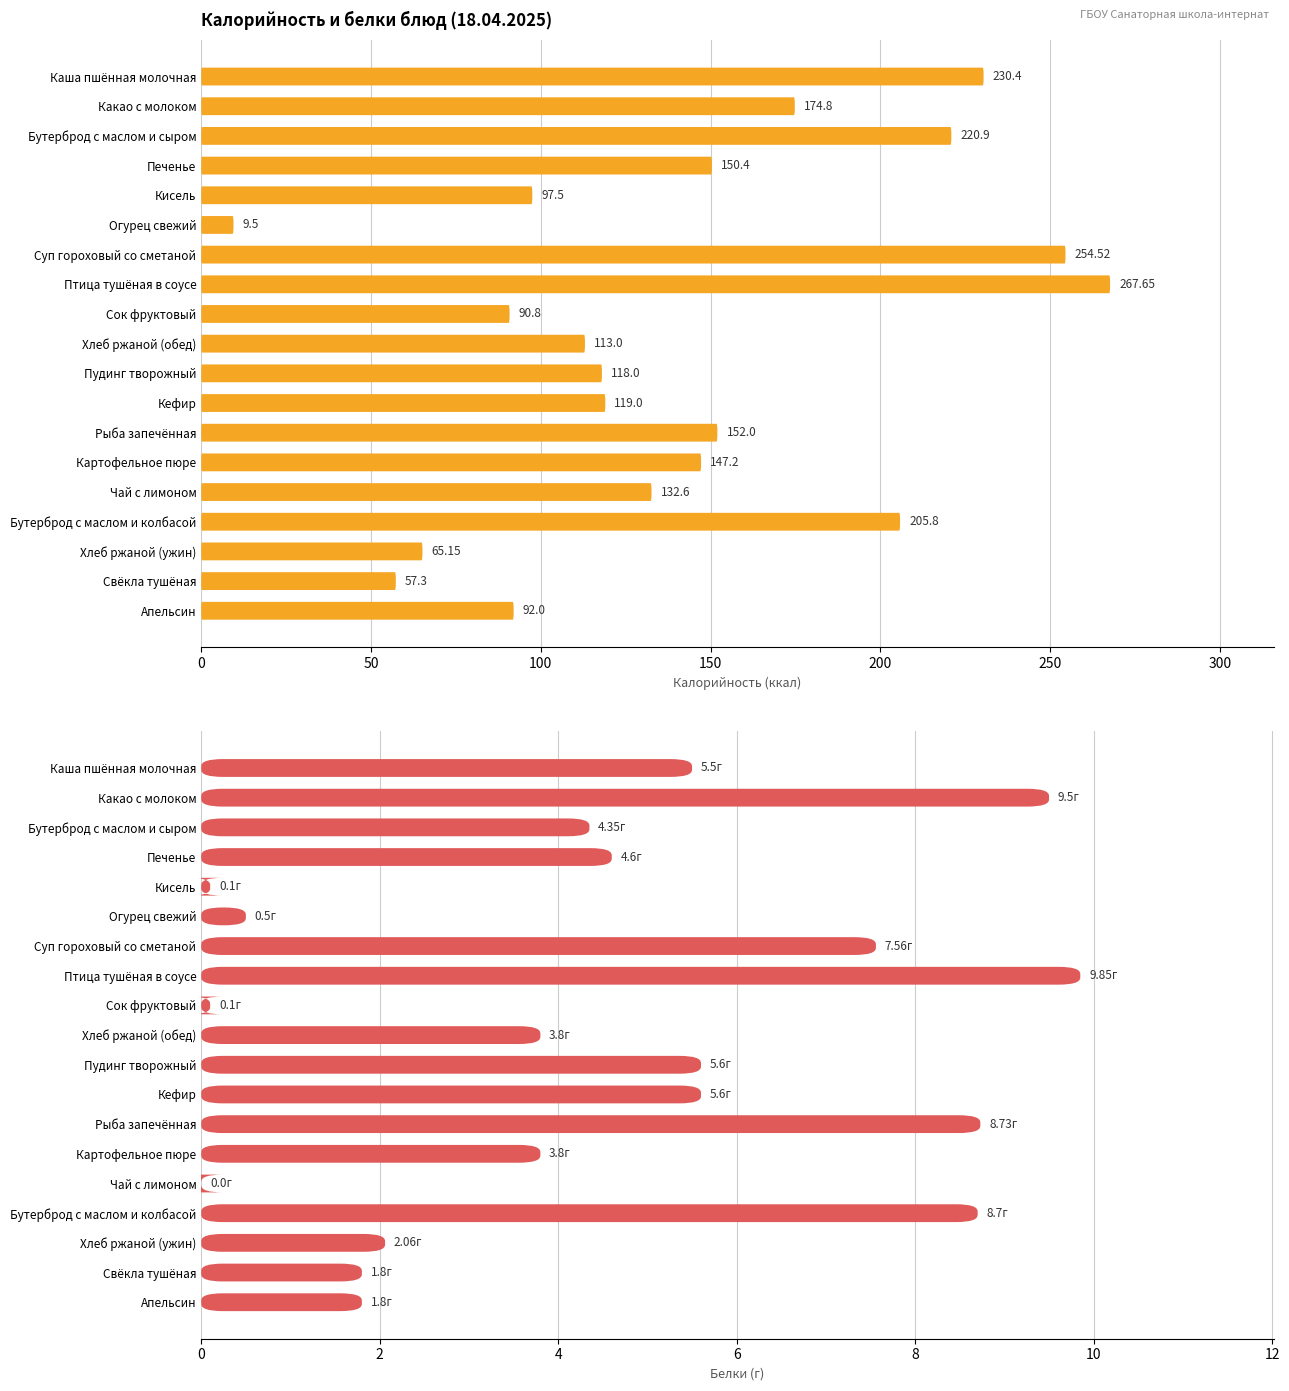

Between Пудинг творожный and Картофельное пюре, which is larger?

Картофельное пюре